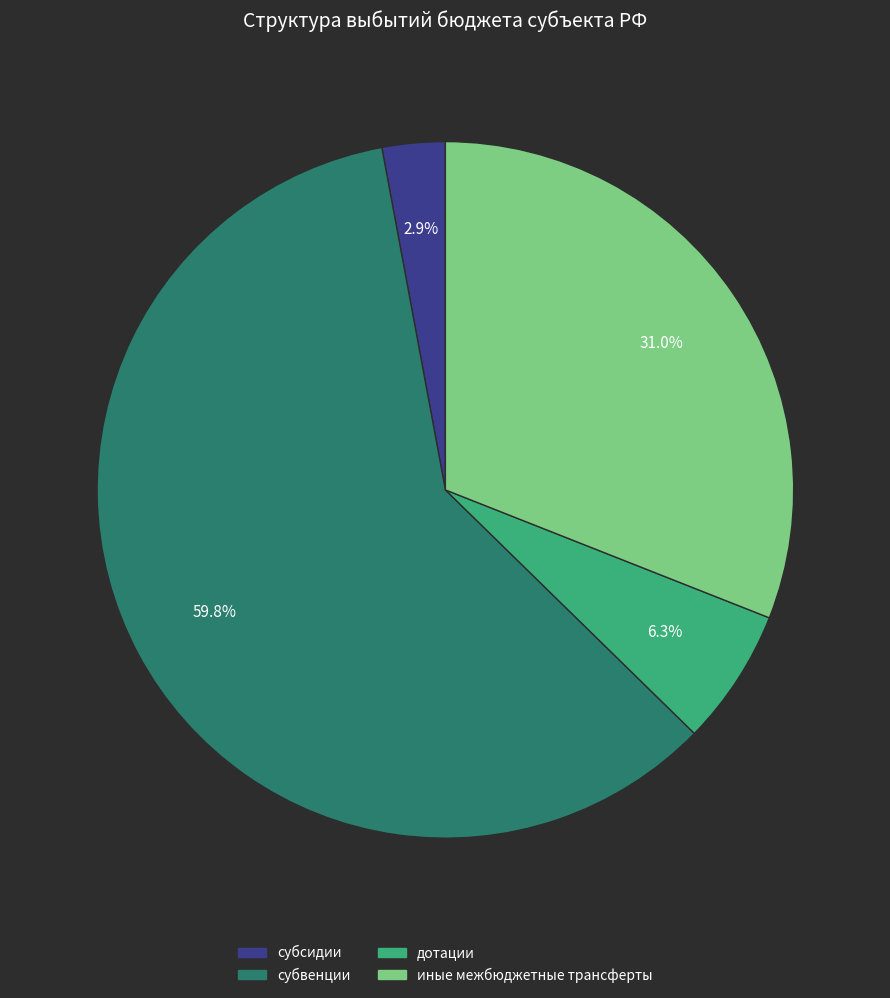

Between субсидии and субвенции, which is larger?

субвенции